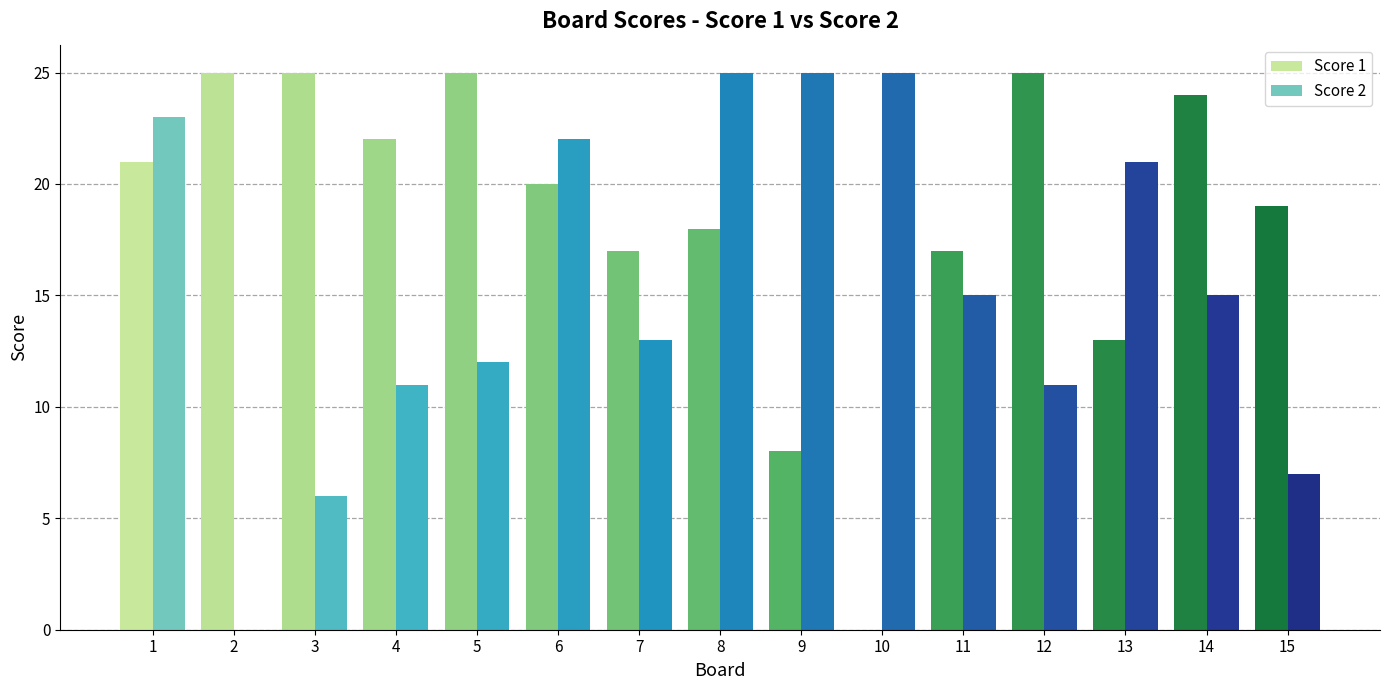

The Score 1 series shows 30 at 15. True or false?

False